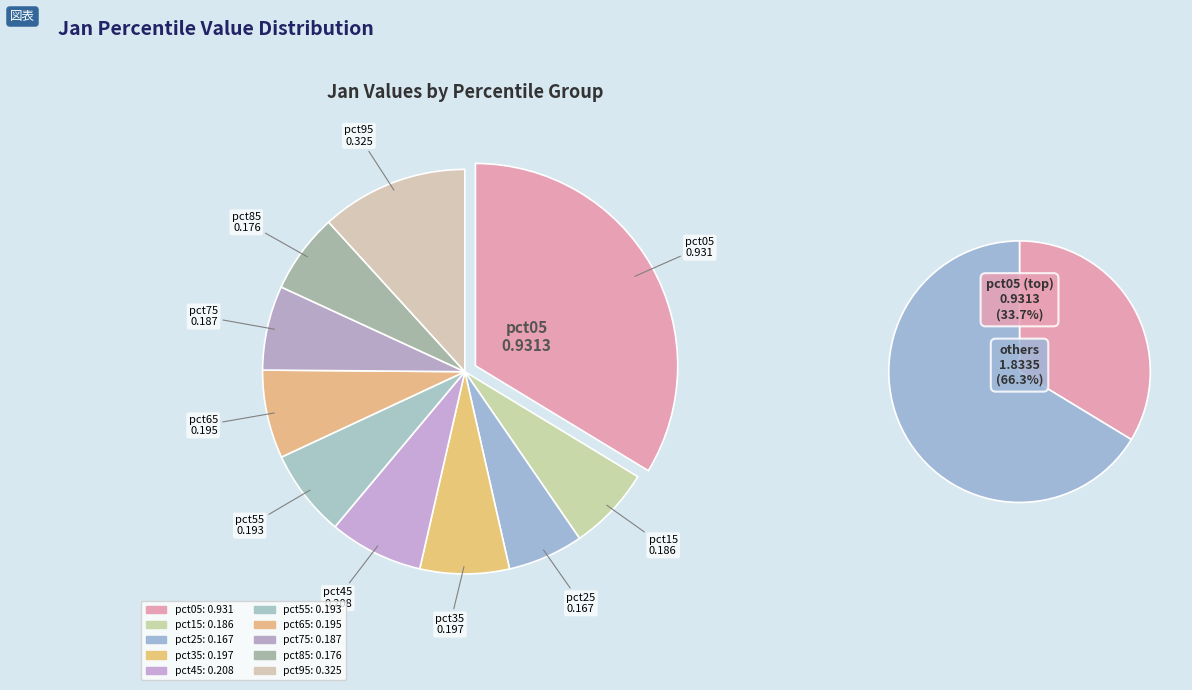

Does any single category account for the majority?

No